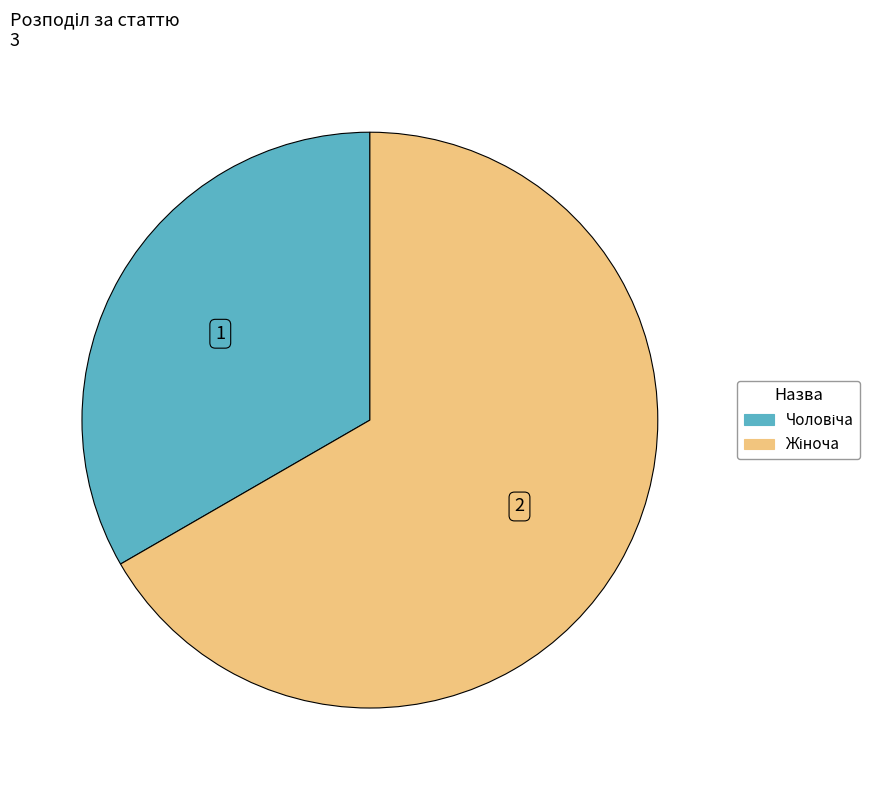

Does any single category account for the majority?

Yes